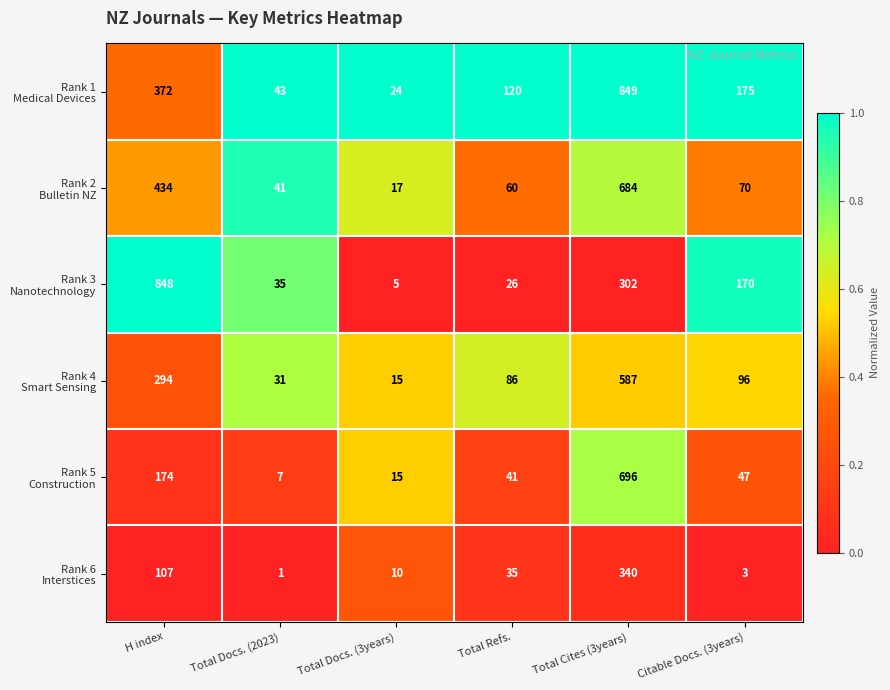

What is the total value across all series at Total Docs. (3years)?

86